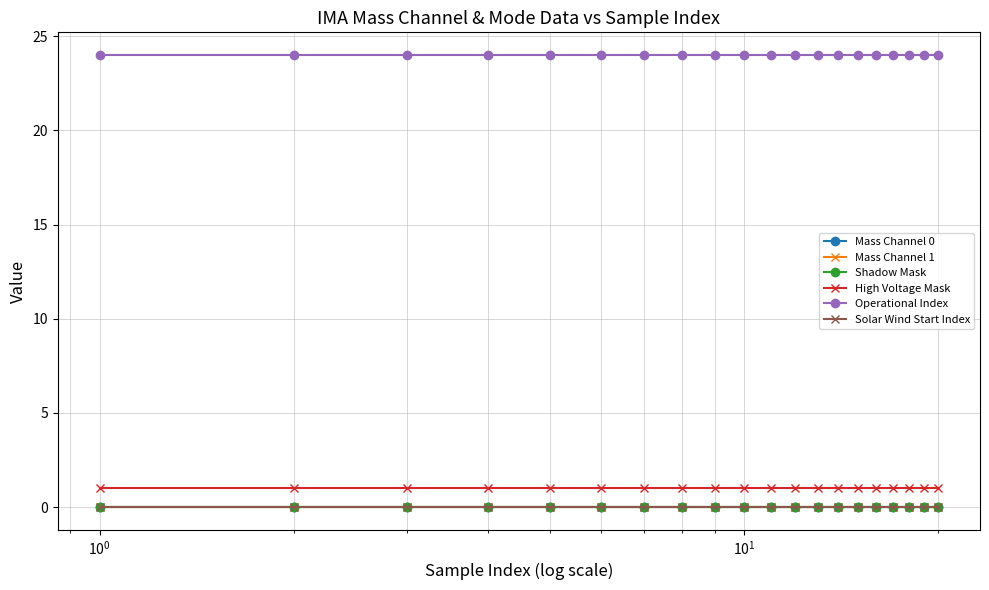

What is the value of the High Voltage Mask point at the 12th from the left?

1.0